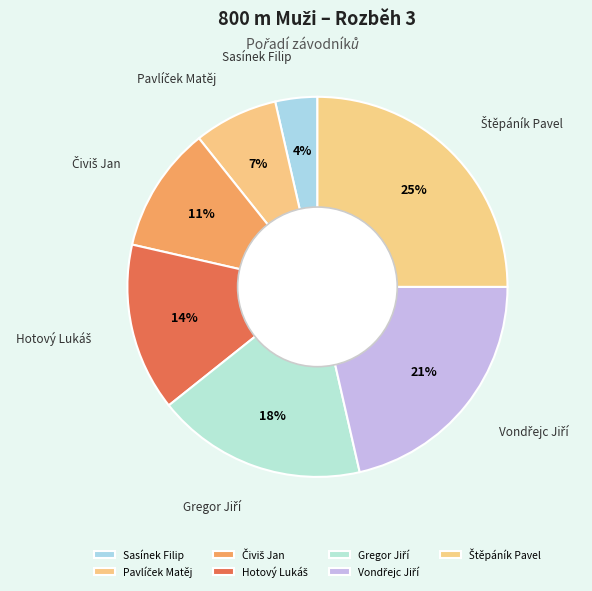

To the nearest percent, what portion does Sasínek Filip represent?

4%